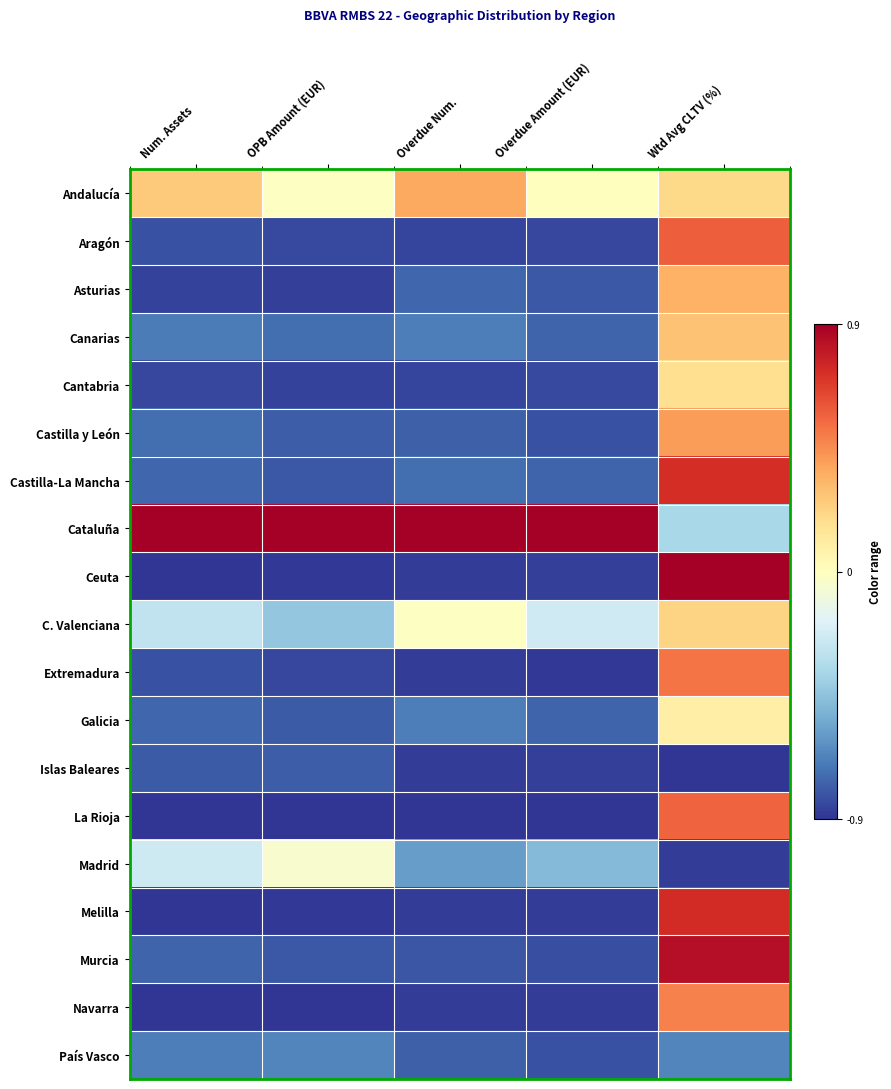

Which label corresponds to the smallest value in the chart?

Wtd Avg CLTV (%)